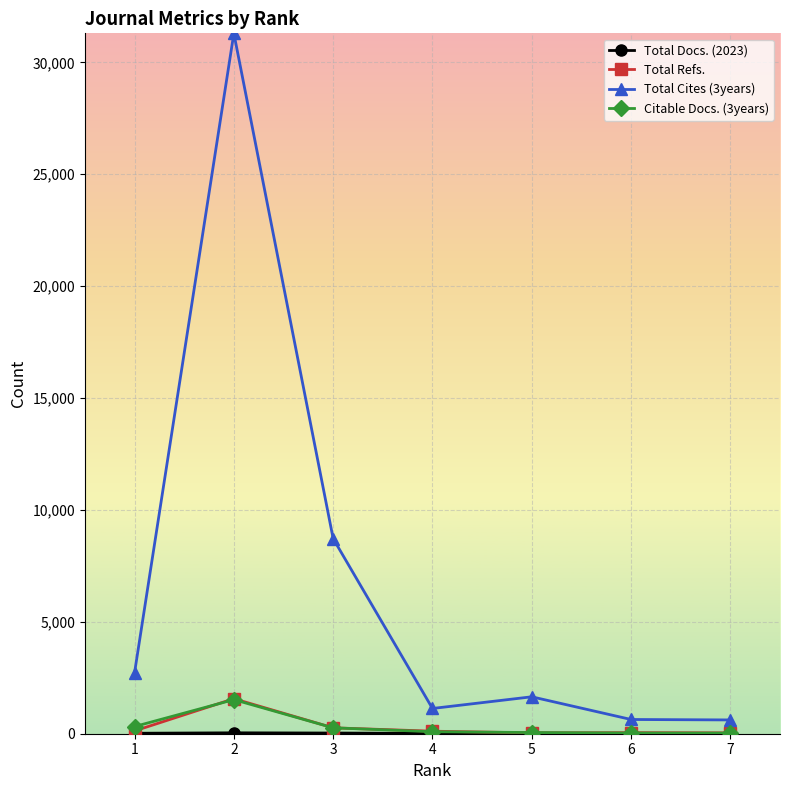

Read the Total Cites (3years) value at 4, to the nearest 10.

1130